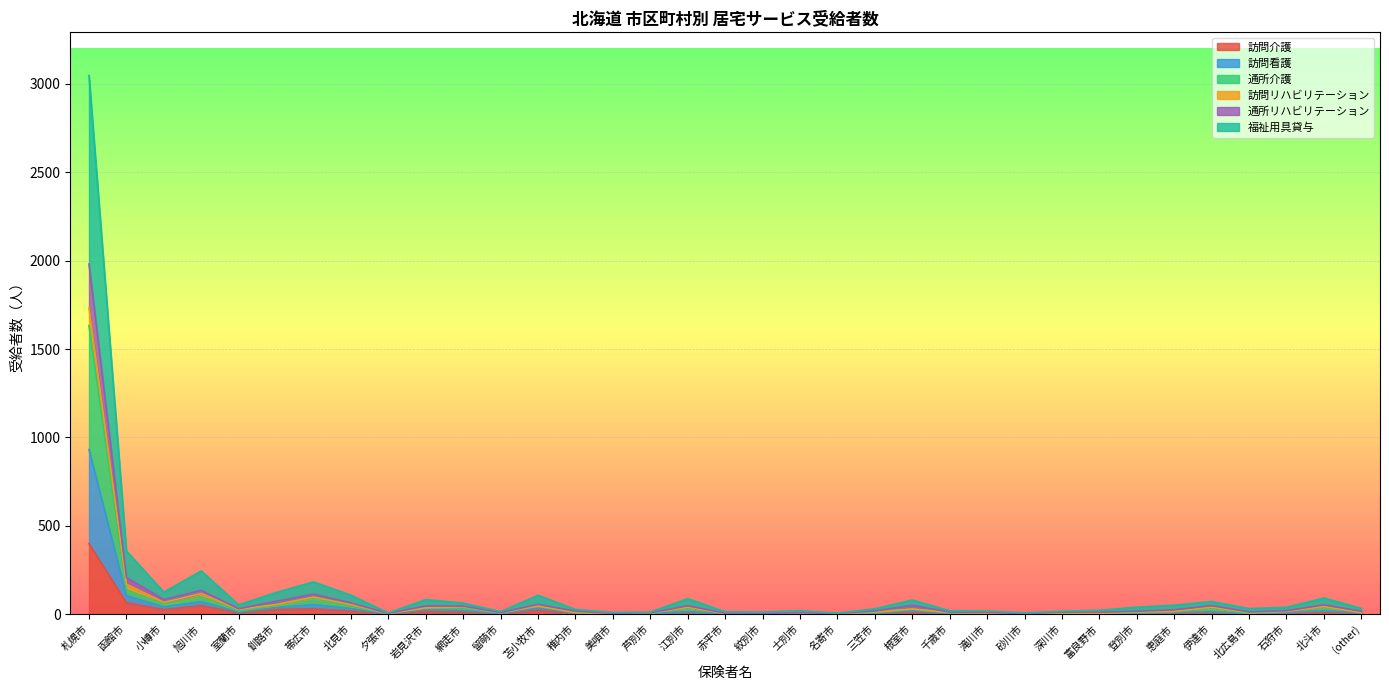

True or false: 福祉用具貸与 and 訪問看護 intersect in this chart.

False